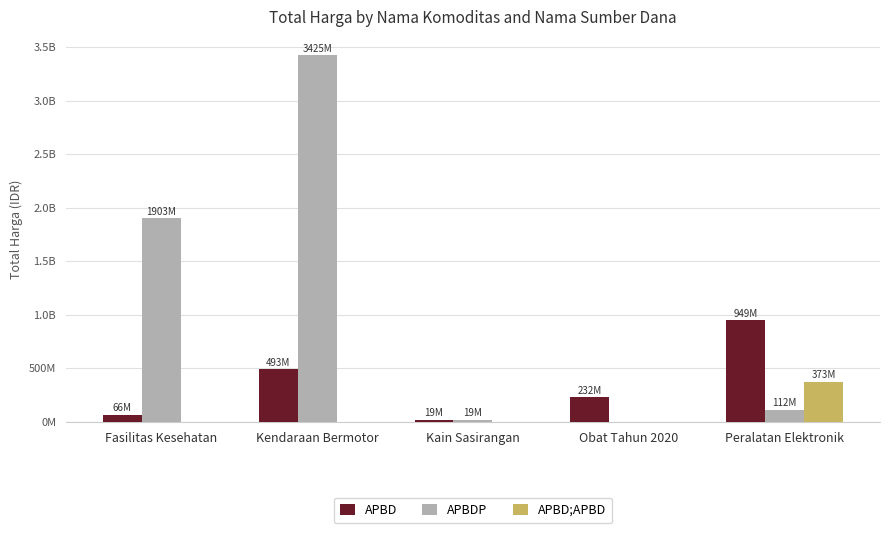

What are all the series names shown in the legend?

APBD, APBDP, APBD;APBD